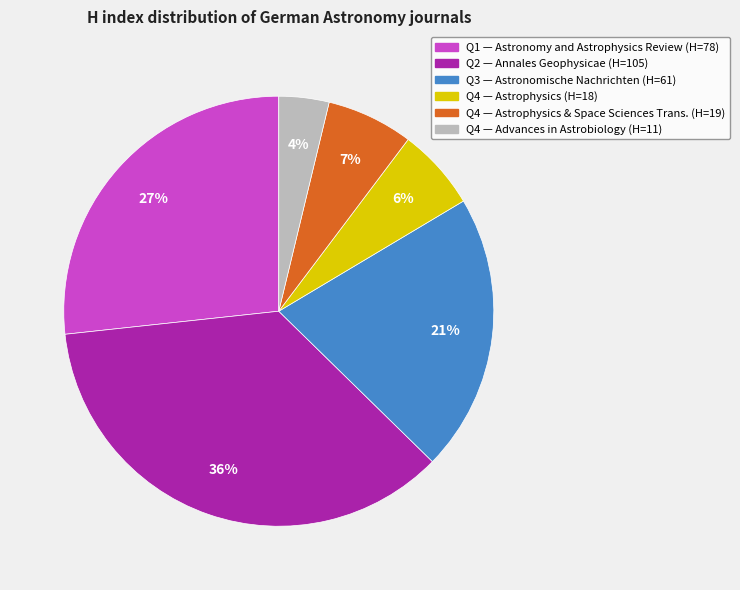

Is there a majority slice in this chart?

No